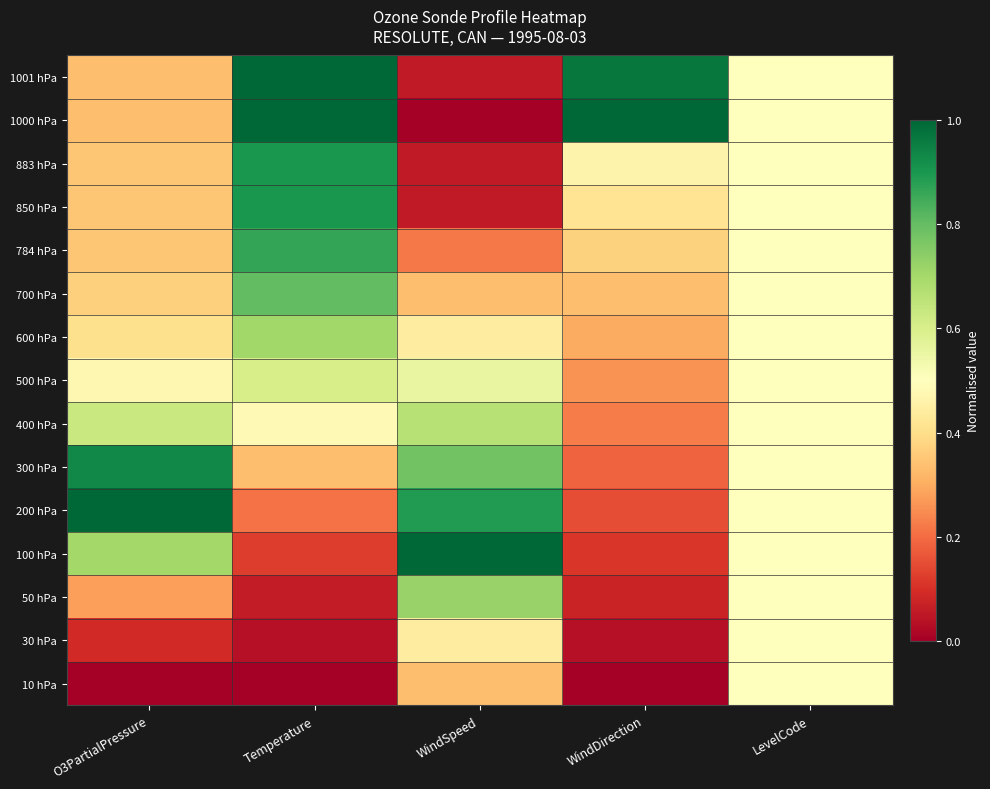

Reading right to left, what are all the values shown in this chart?

1001 hPa: LevelCode=0.5	WindDirection=1.0	WindSpeed=0.1	Temperature=1.0	O3PartialPressure=0.3
1000 hPa: LevelCode=0.5	WindDirection=1.0	WindSpeed=0.0	Temperature=1.0	O3PartialPressure=0.3
883 hPa: LevelCode=0.5	WindDirection=0.5	WindSpeed=0.1	Temperature=0.9	O3PartialPressure=0.4
850 hPa: LevelCode=0.5	WindDirection=0.4	WindSpeed=0.1	Temperature=0.9	O3PartialPressure=0.4
784 hPa: LevelCode=0.5	WindDirection=0.4	WindSpeed=0.2	Temperature=0.9	O3PartialPressure=0.4
700 hPa: LevelCode=0.5	WindDirection=0.3	WindSpeed=0.3	Temperature=0.8	O3PartialPressure=0.4
600 hPa: LevelCode=0.5	WindDirection=0.3	WindSpeed=0.4	Temperature=0.7	O3PartialPressure=0.4
500 hPa: LevelCode=0.5	WindDirection=0.3	WindSpeed=0.6	Temperature=0.6	O3PartialPressure=0.5
400 hPa: LevelCode=0.5	WindDirection=0.2	WindSpeed=0.7	Temperature=0.5	O3PartialPressure=0.6
300 hPa: LevelCode=0.5	WindDirection=0.2	WindSpeed=0.8	Temperature=0.3	O3PartialPressure=0.9
200 hPa: LevelCode=0.5	WindDirection=0.1	WindSpeed=0.9	Temperature=0.2	O3PartialPressure=1.0
100 hPa: LevelCode=0.5	WindDirection=0.1	WindSpeed=1.0	Temperature=0.1	O3PartialPressure=0.7
50 hPa: LevelCode=0.5	WindDirection=0.1	WindSpeed=0.7	Temperature=0.1	O3PartialPressure=0.3
30 hPa: LevelCode=0.5	WindDirection=0.0	WindSpeed=0.4	Temperature=0.0	O3PartialPressure=0.1
10 hPa: LevelCode=0.5	WindDirection=0.0	WindSpeed=0.3	Temperature=0.0	O3PartialPressure=0.0